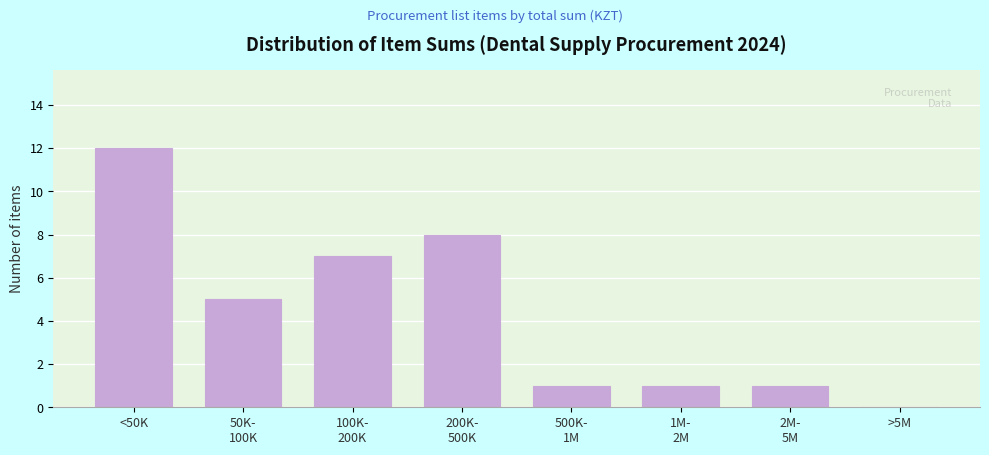

What is the sum of all values?

35